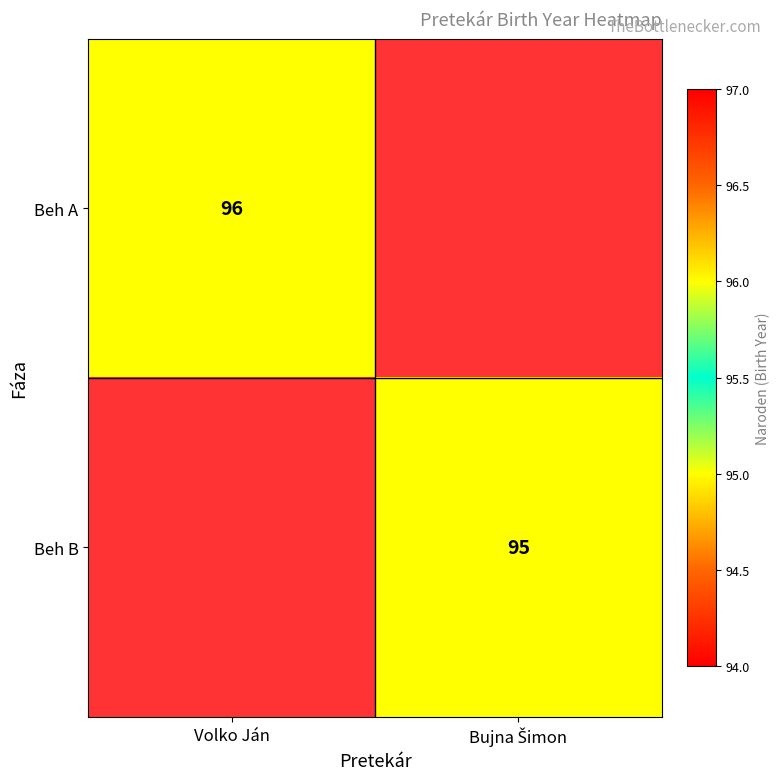

What is the total value across all series at Bujna Šimon?

95